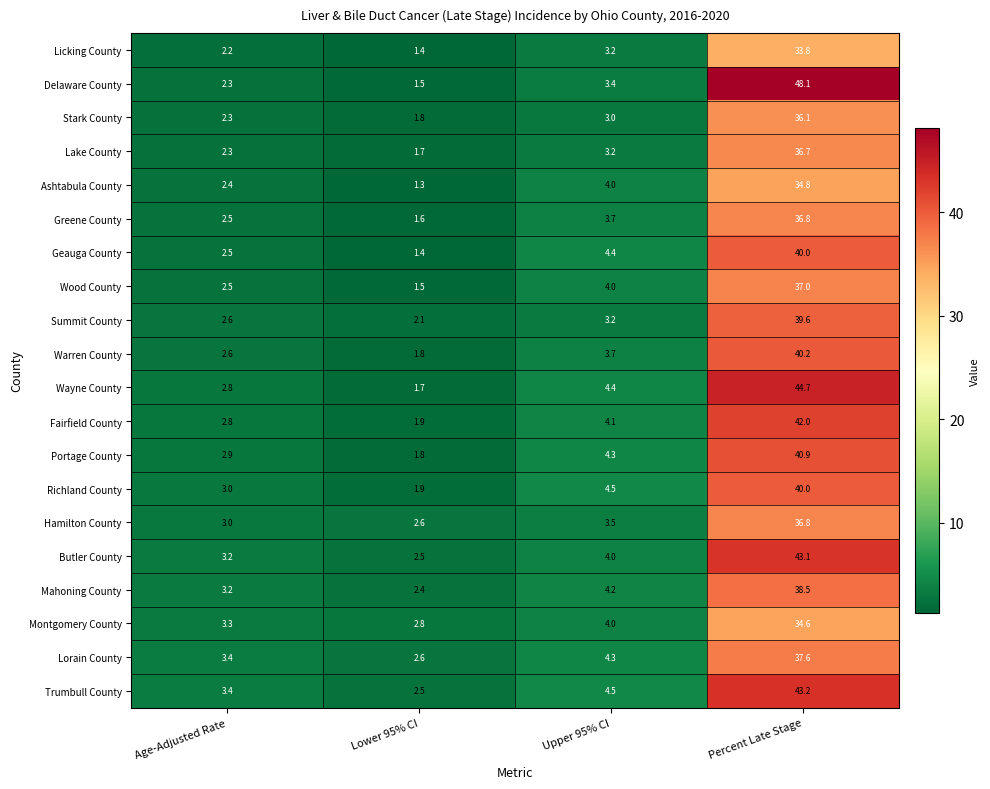

Where does the Richland County series first go above 4?

Upper 95% CI